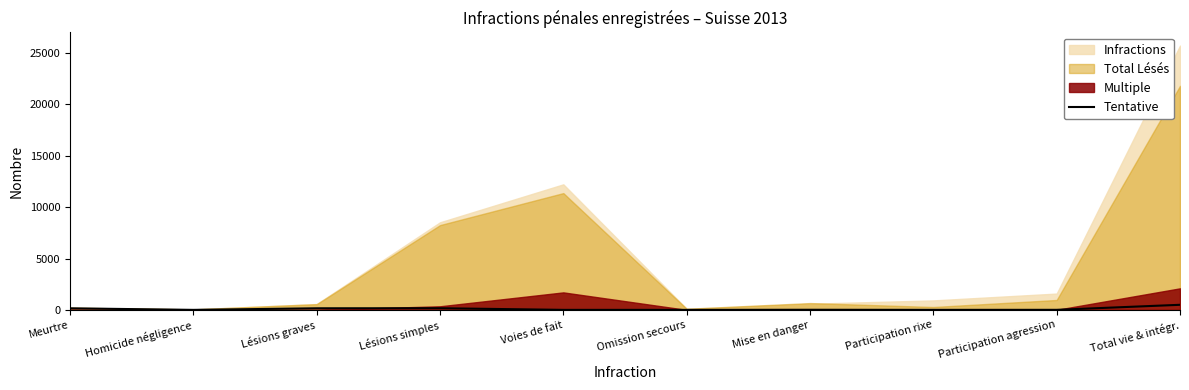

The value of Tentative at Omission secours is 0. True or false?

True